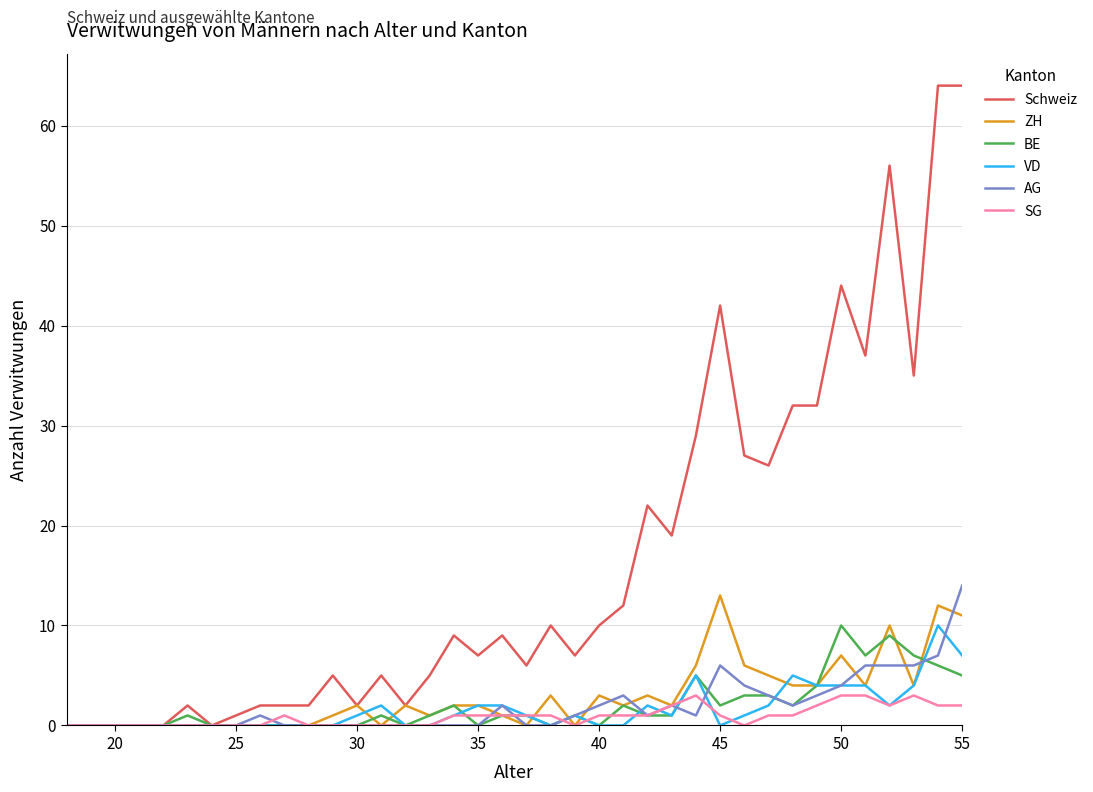

What is the greatest value displayed?

64